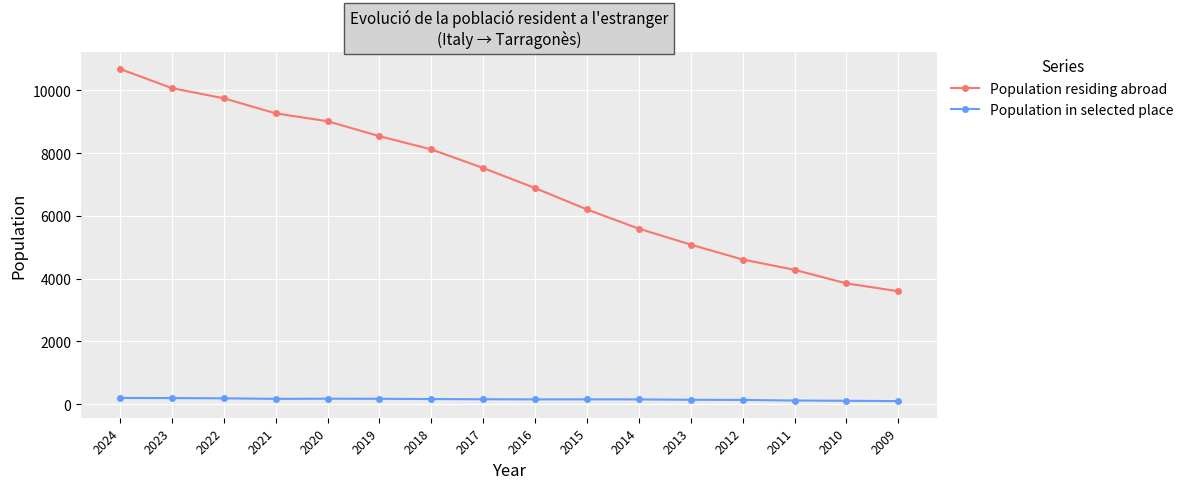

List the series in order of their overall mean, lowest first.

Population in selected place, Population residing abroad